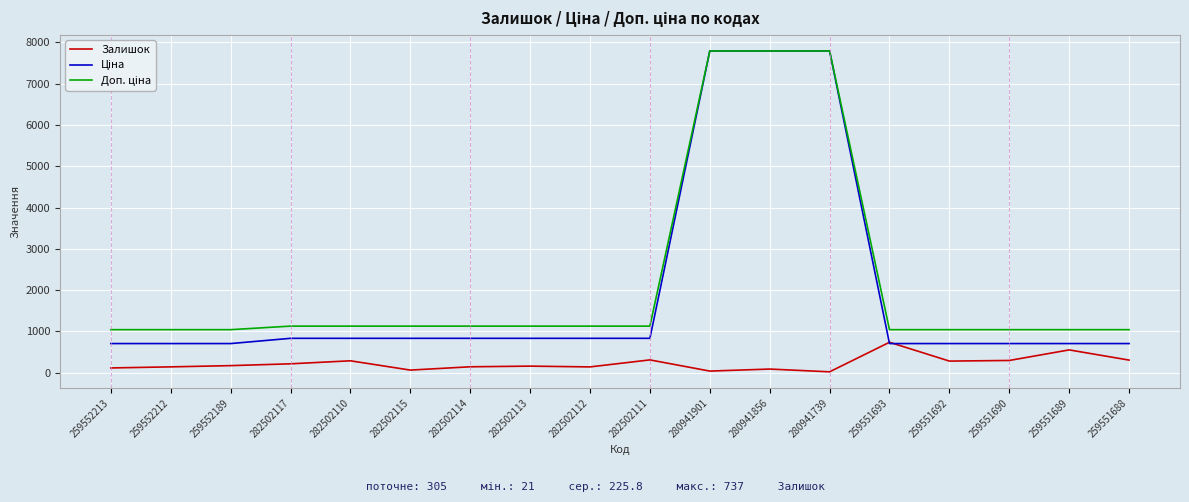

What is the difference between the highest and lowest values at 259551693?

336.5